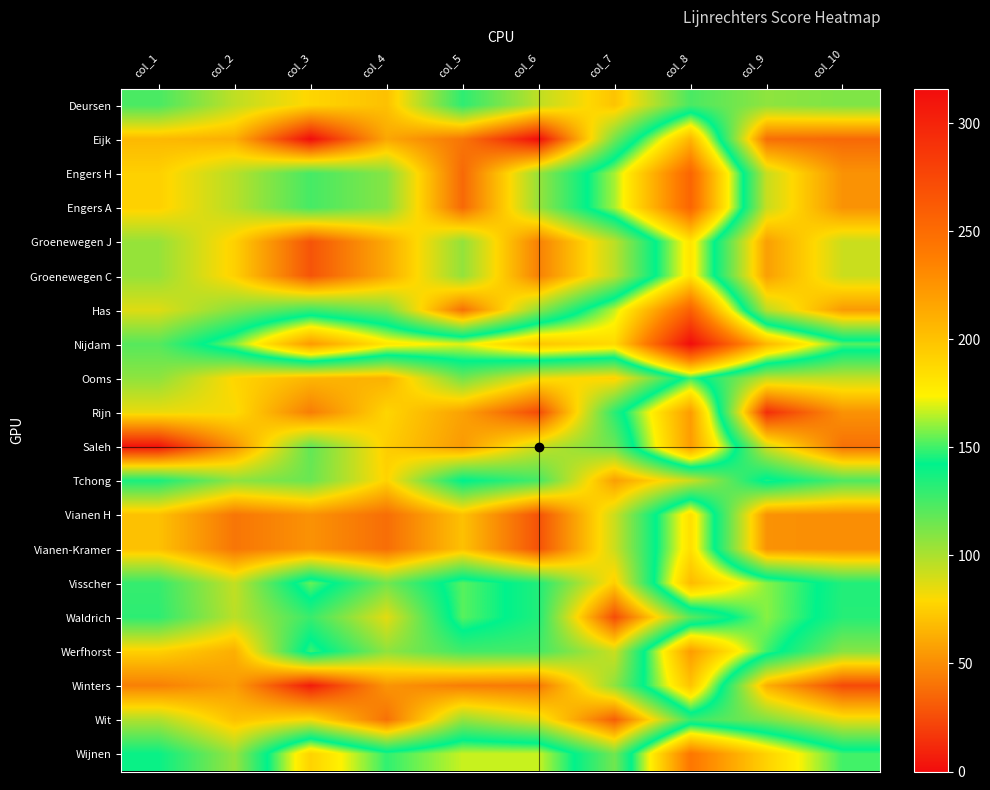

Reading left to right, transcribe all the data shown in this chart.

Deursen: col_1=124	col_2=95	col_3=78	col_4=70	col_5=131	col_6=95	col_7=71	col_8=124	col_9=107	col_10=111
Eijk: col_1=67	col_2=63	col_3=0	col_4=60	col_5=41	col_6=0	col_7=114	col_8=207	col_9=38	col_10=36
Engers H: col_1=76	col_2=97	col_3=125	col_4=109	col_5=36	col_6=105	col_7=163	col_8=255	col_9=93	col_10=52
Engers A: col_1=76	col_2=97	col_3=125	col_4=109	col_5=36	col_6=105	col_7=163	col_8=255	col_9=93	col_10=52
Groenewegen J: col_1=105	col_2=76	col_3=28	col_4=61	col_5=106	col_6=45	col_7=96	col_8=181	col_9=57	col_10=92
Groenewegen C: col_1=105	col_2=76	col_3=28	col_4=61	col_5=106	col_6=45	col_7=96	col_8=181	col_9=57	col_10=92
Has: col_1=87	col_2=109	col_3=127	col_4=112	col_5=39	col_6=107	col_7=166	col_8=258	col_9=96	col_10=55
Nijdam: col_1=121	col_2=158	col_3=222	col_4=180	col_5=170	col_6=198	col_7=187	col_8=316	col_9=206	col_10=153
Ooms: col_1=107	col_2=78	col_3=66	col_4=64	col_5=114	col_6=83	col_7=76	col_8=149	col_9=95	col_10=94
Rijn: col_1=84	col_2=81	col_3=44	col_4=78	col_5=58	col_6=24	col_7=132	col_8=221	col_9=13	col_10=52
Saleh: col_1=3	col_2=52	col_3=118	col_4=75	col_5=55	col_6=93	col_7=116	col_8=221	col_9=91	col_10=39
Tchong: col_1=136	col_2=107	col_3=116	col_4=77	col_5=143	col_6=125	col_7=57	col_8=92	col_9=146	col_10=123
Vianen H: col_1=70	col_2=41	col_3=52	col_4=38	col_5=70	col_6=27	col_7=92	col_8=184	col_9=52	col_10=50
Vianen-Kramer: col_1=70	col_2=41	col_3=52	col_4=38	col_5=70	col_6=27	col_7=92	col_8=184	col_9=52	col_10=50
Visscher: col_1=129	col_2=94	col_3=155	col_4=114	col_5=153	col_6=134	col_7=75	col_8=204	col_9=159	col_10=134
Waldrich: col_1=131	col_2=96	col_3=128	col_4=86	col_5=153	col_6=134	col_7=25	col_8=120	col_9=159	col_10=133
Werfhorst: col_1=76	col_2=63	col_3=150	col_4=107	col_5=126	col_6=125	col_7=92	col_8=221	col_9=150	col_10=109
Winters: col_1=45	col_2=56	col_3=6	col_4=53	col_5=44	col_6=42	col_7=107	col_8=199	col_9=63	col_10=24
Wit: col_1=99	col_2=70	col_3=81	col_4=39	col_5=105	col_6=87	col_7=32	col_8=128	col_9=111	col_10=85
Wijnen: col_1=140	col_2=105	col_3=191	col_4=148	col_5=167	col_6=167	col_7=114	col_8=243	col_9=191	col_10=150